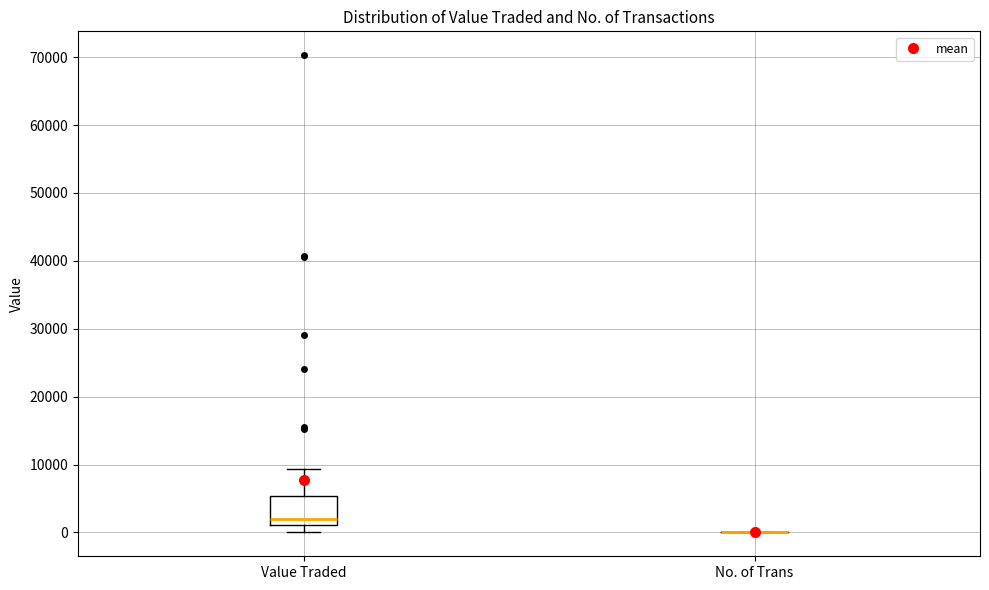

Where is the lower edge of the box for Value Traded on the y-axis? The values are not printed on the chart, so give them approximately, as read against the axis.

1000